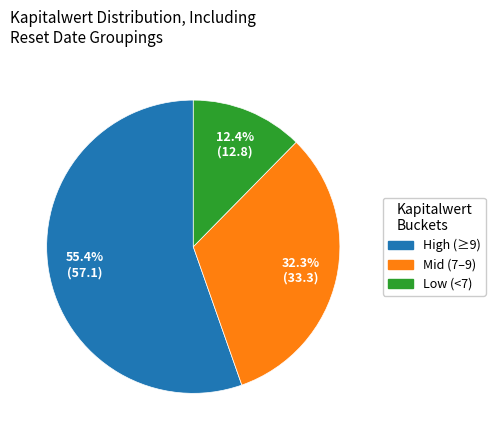

Rank the categories by value from lowest to highest.

Low (<7), Mid (7–9), High (≥9)